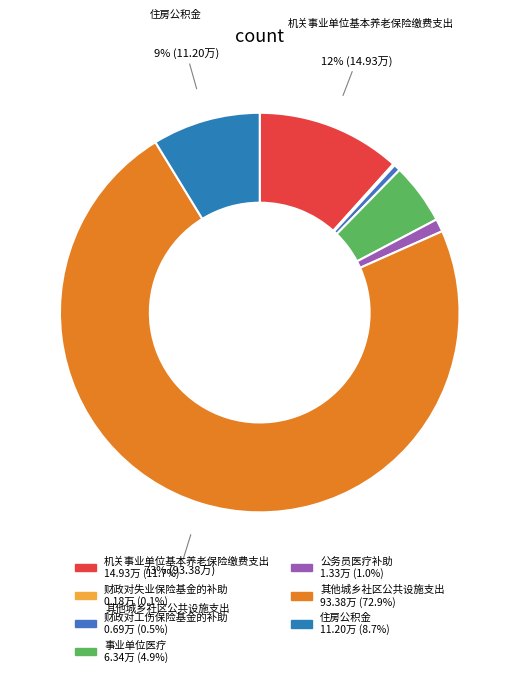

How many slices are in this pie chart?

7